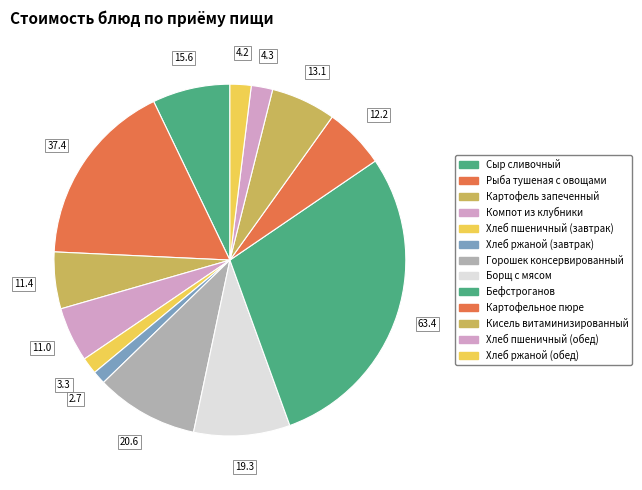

Does Хлеб пшеничный (завтрак) represent more than half of the total?

No